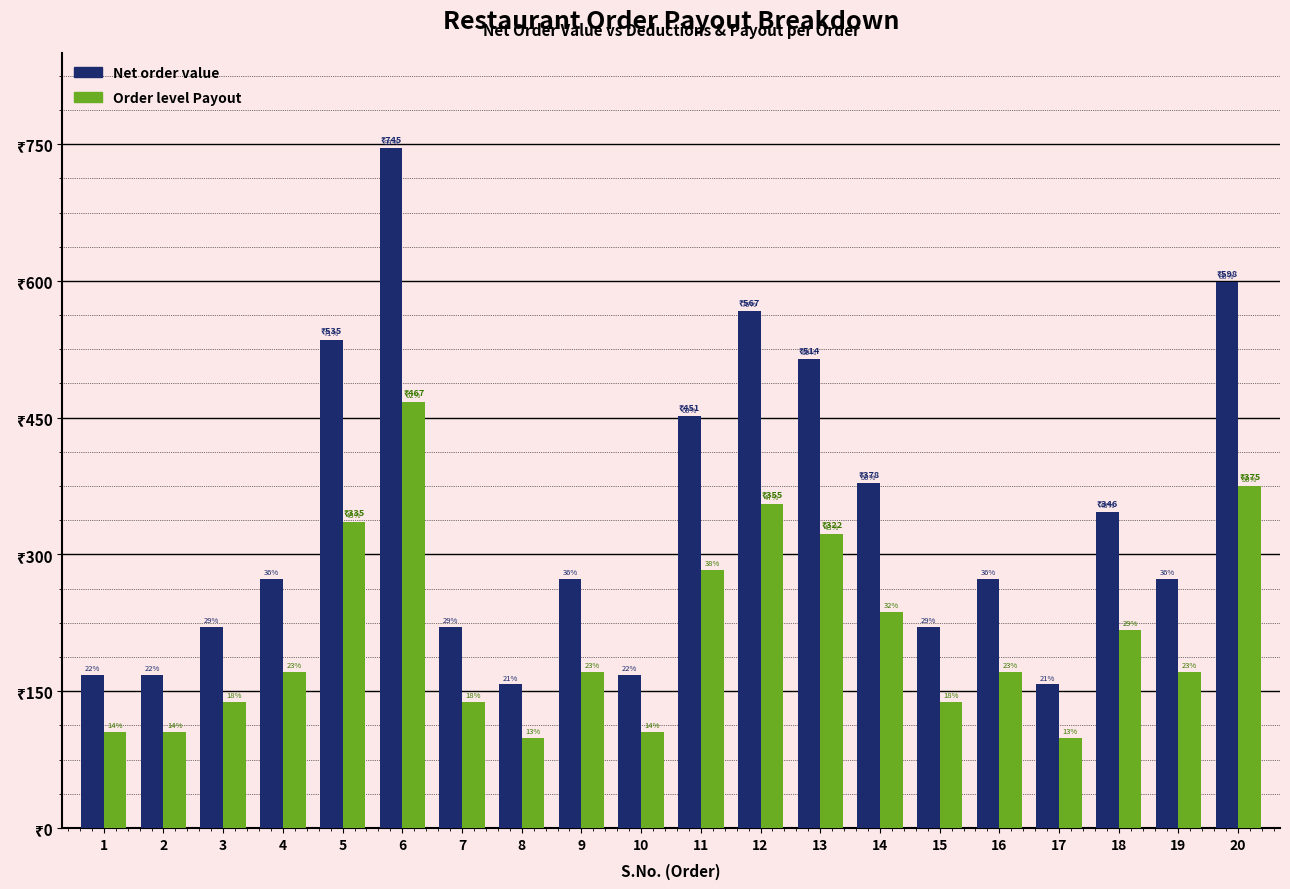

Are the bars horizontal?

No